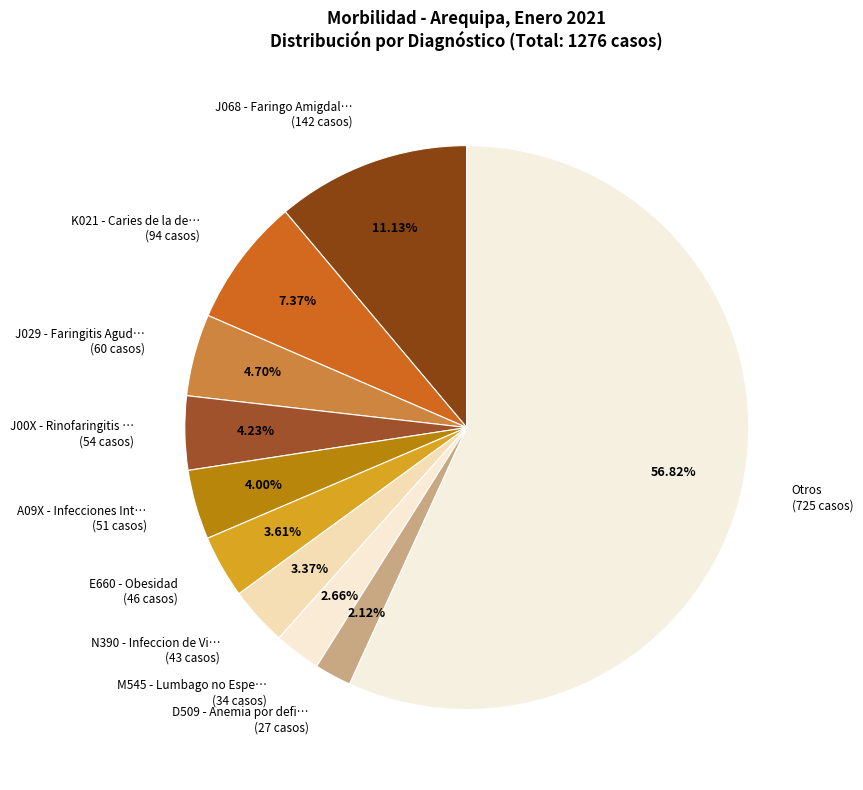

Which has a higher value, Otros (725 casos) or M545 - Lumbago no Espe… (34 casos)?

Otros (725 casos)